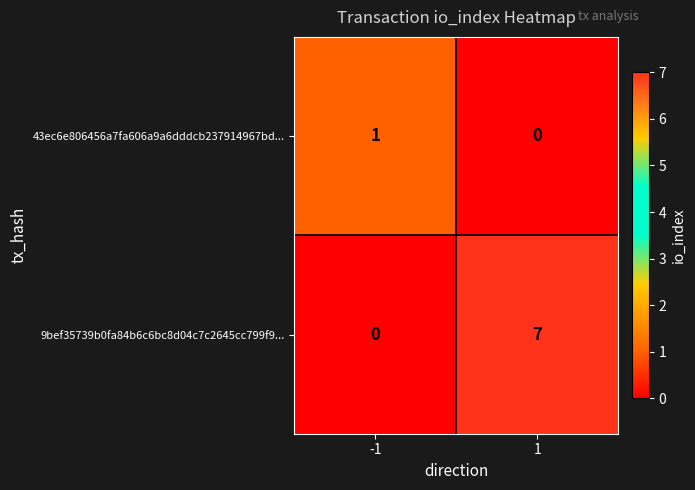

List the series in order of their peak value, lowest first.

43ec6e806456a7fa606a9a6dddcb237914967bd..., 9bef35739b0fa84b6c6bc8d04c7c2645cc799f9...